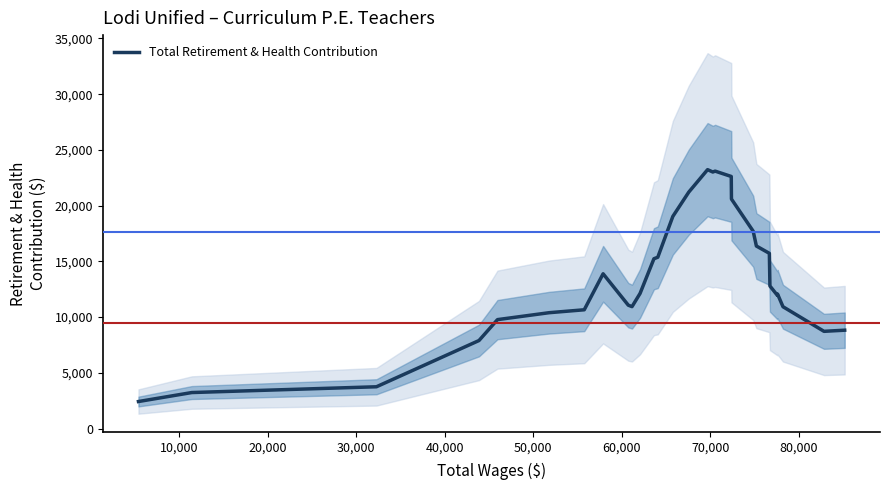

What is the minimum value for Total Retirement & Health Contribution?

2427.0